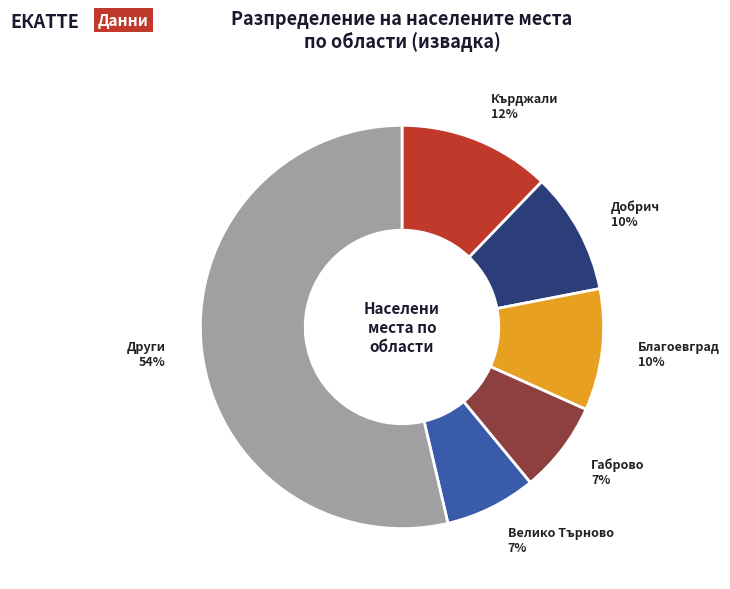

Does any single category account for the majority?

Yes